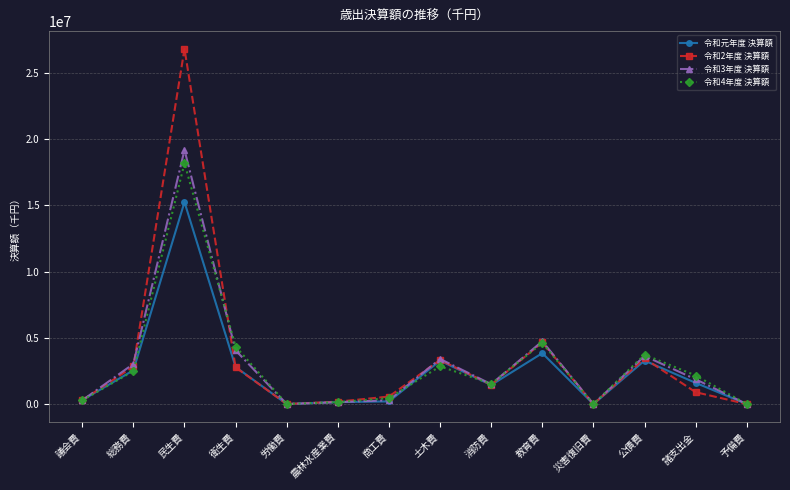

How many series are shown in this chart?

4